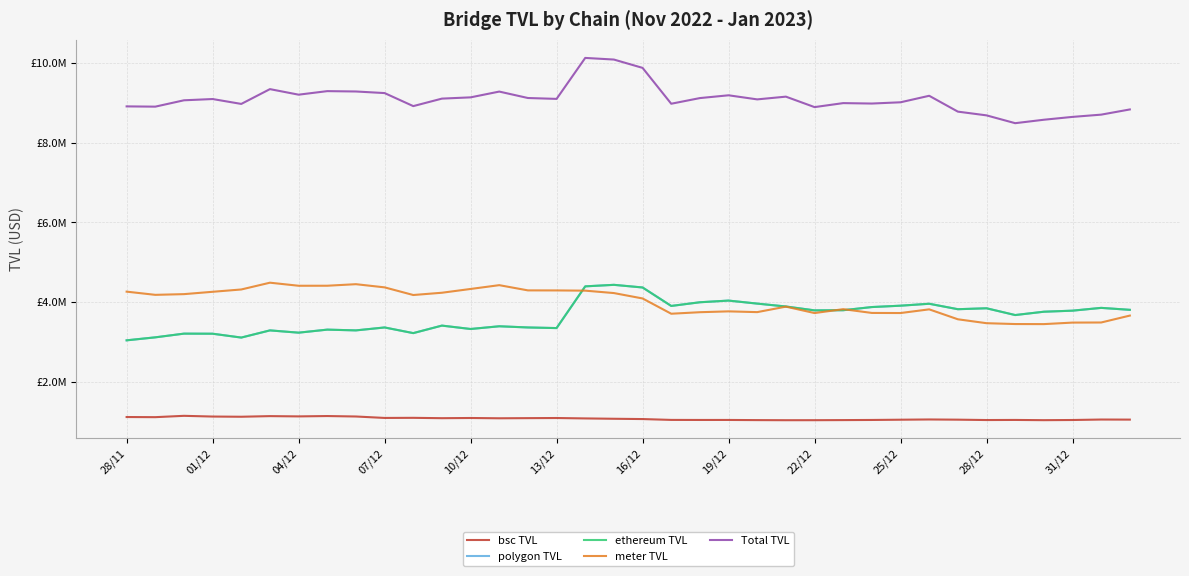

Is this an area chart (filled region under the line)?

No